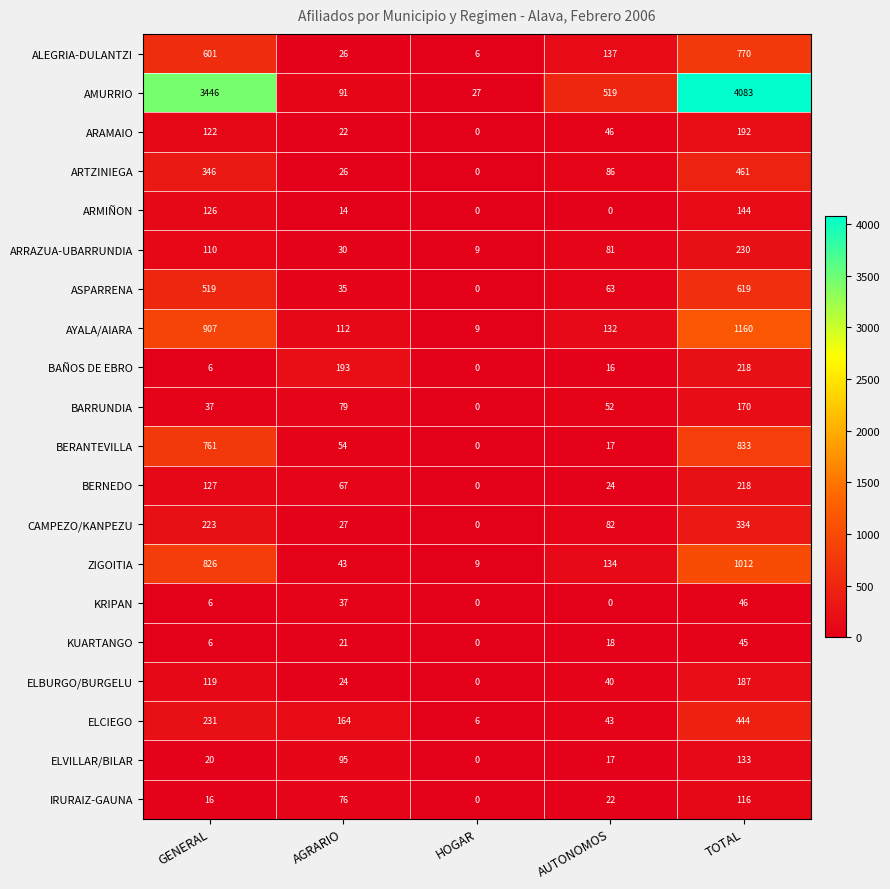

What is the highest value of the ARRAZUA-UBARRUNDIA series?

230